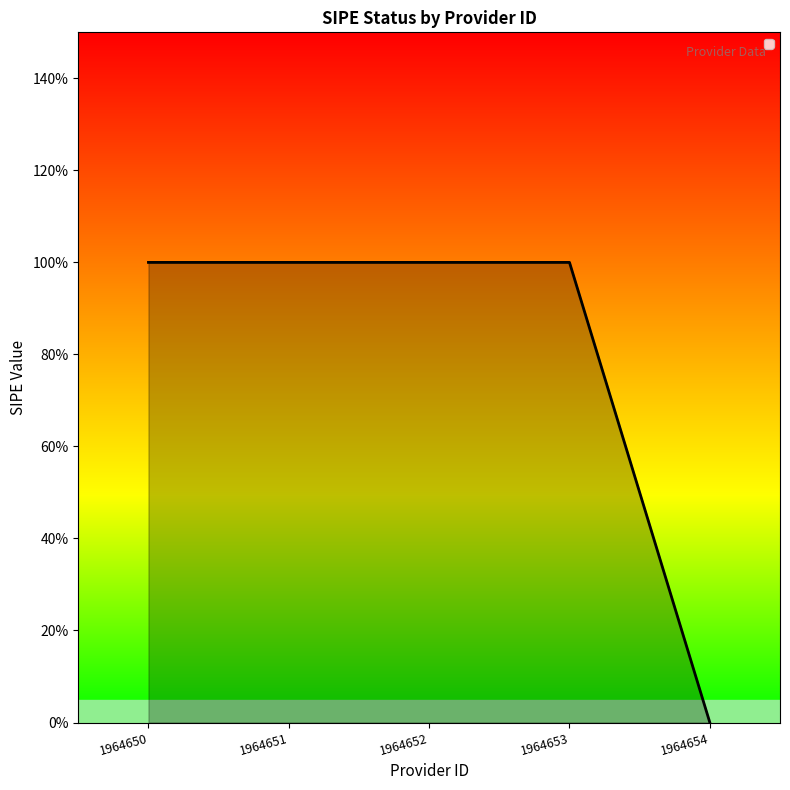

True or false: the data shows 1 at 1964652.

True